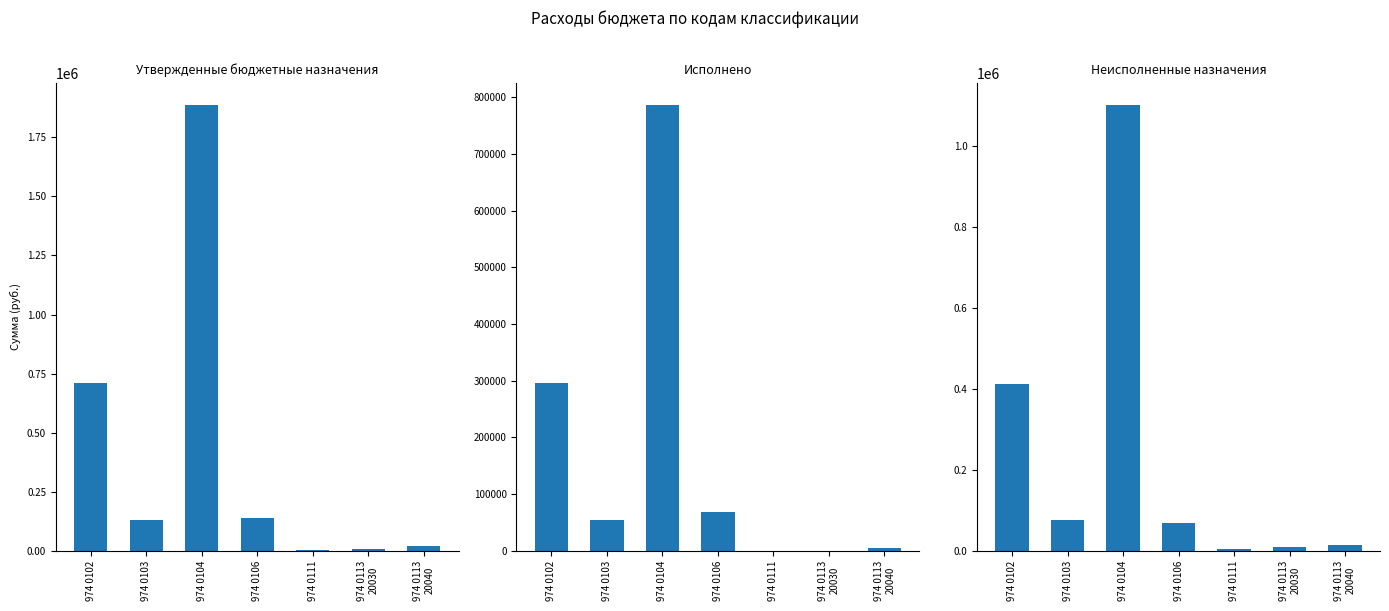

Is the value of Неисполненные назначения at 974 0106 greater than the value of Исполнено at 974 0111?

Yes